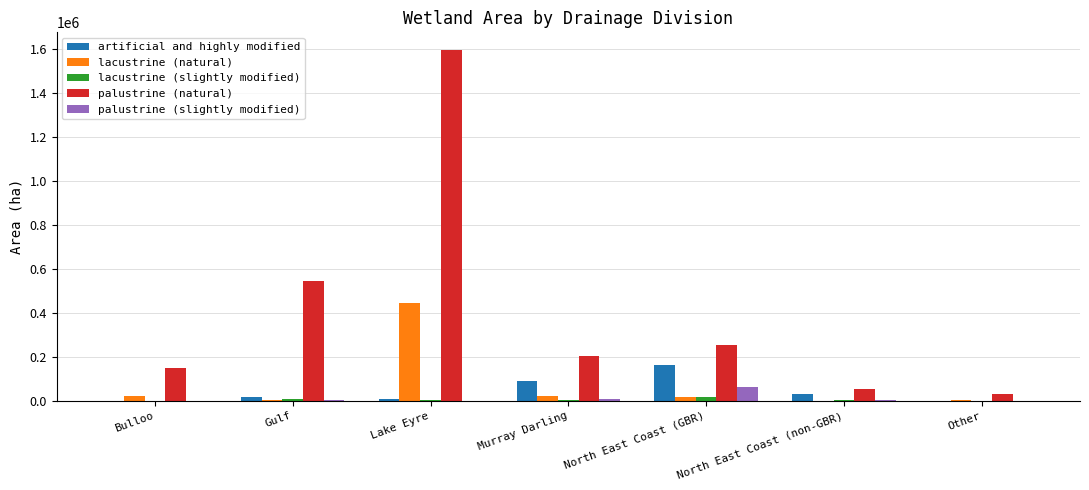

At which label does artificial and highly modified reach its peak?

North East Coast (GBR)